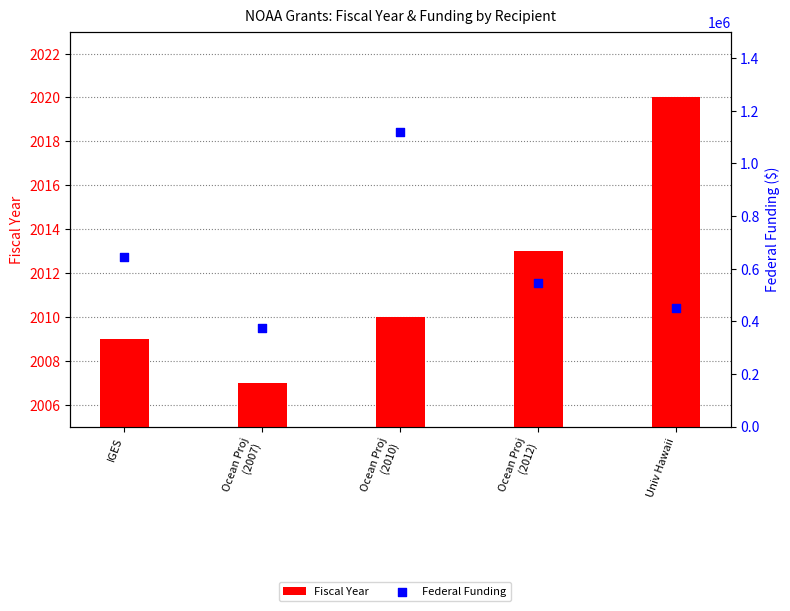

Which series reaches the minimum Y coordinate?

Fiscal Year